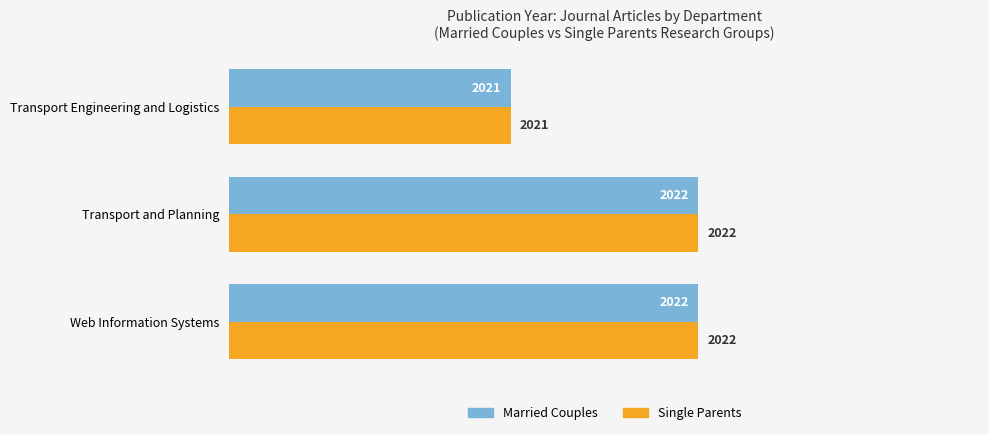

What is the sum of all Married Couples values?

6065